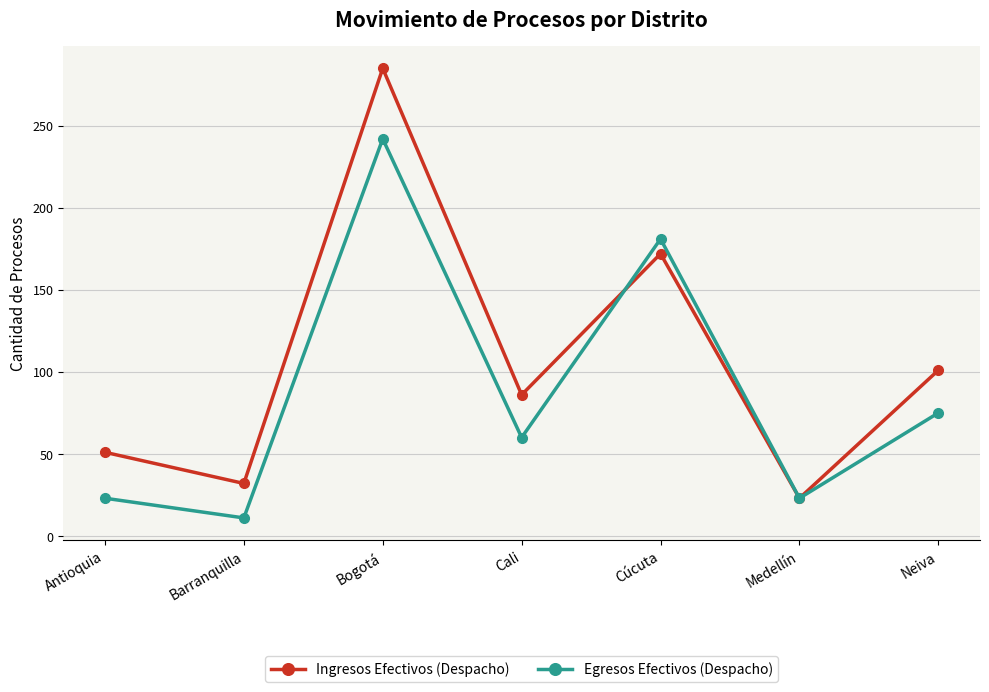

Is it true that Egresos Efectivos (Despacho) equals 107 at Cali?

False